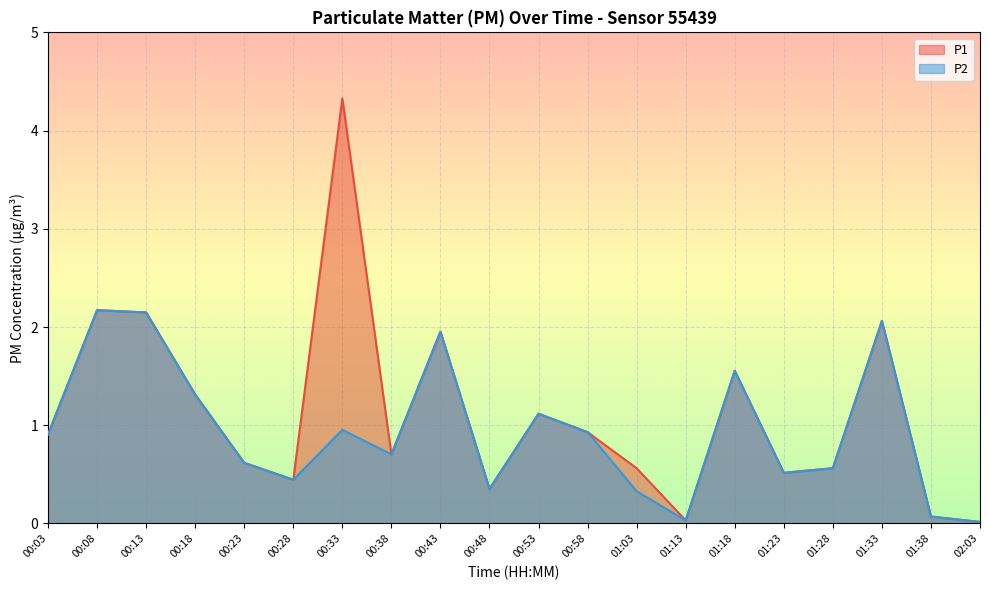

What is the label of the 13th point from the right?

00:38